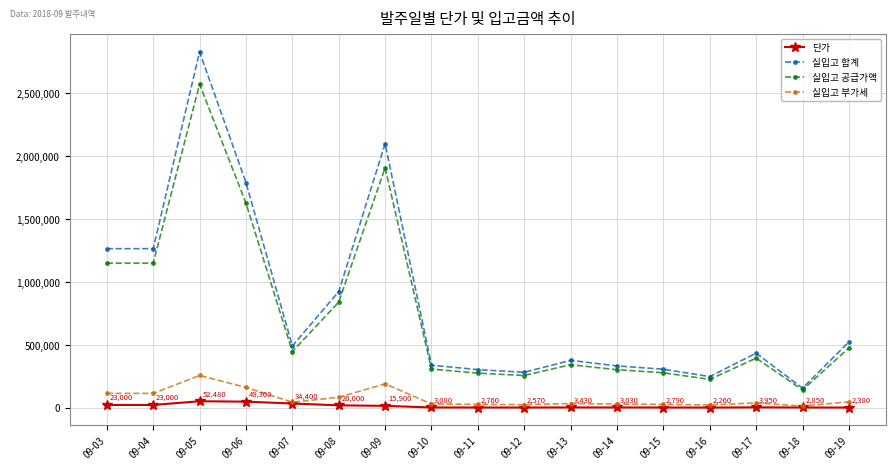

What is the difference between the maximum and minimum values in the 단가 series?

50220